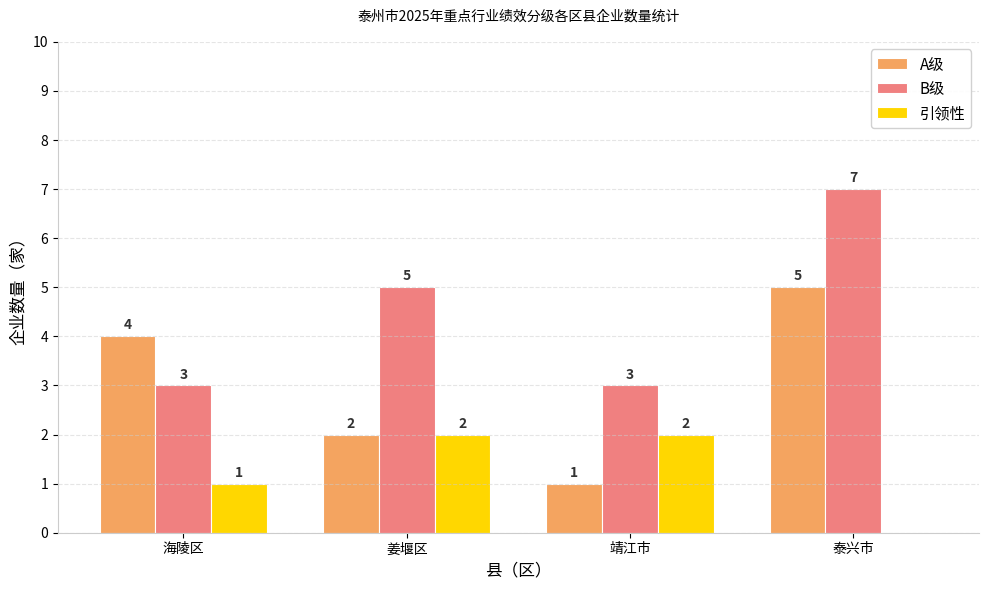

Are the bars horizontal?

No